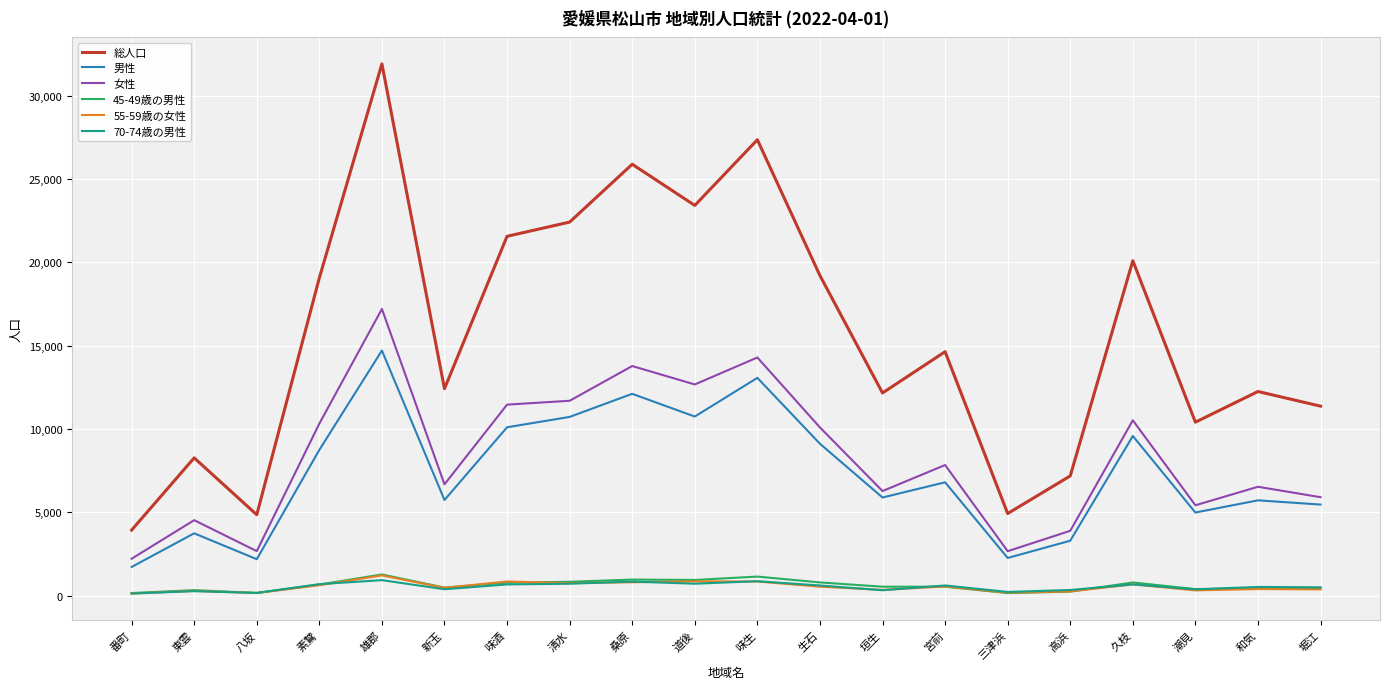

Is this an area chart (filled region under the line)?

No